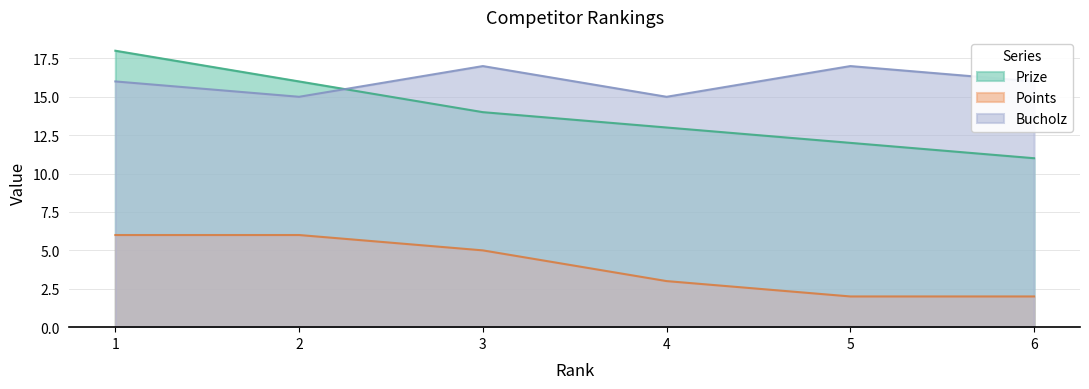

Reading left to right, what are all the values shown in this chart?

Prize: 1=18	2=16	3=14	4=13	5=12	6=11
Points: 1=6	2=6	3=5	4=3	5=2	6=2
Bucholz: 1=16	2=15	3=17	4=15	5=17	6=16